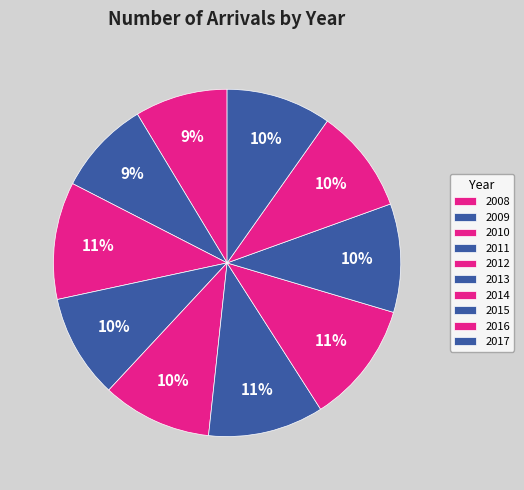

How much of the chart is everything except 2009?

91.2%